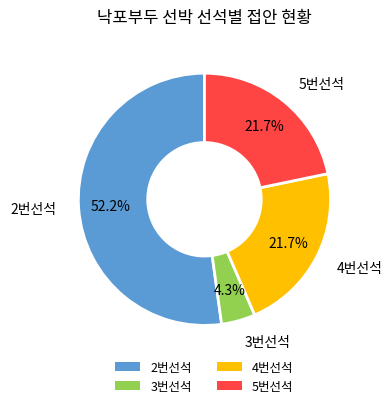

Which category has the biggest portion of the pie?

2번선석